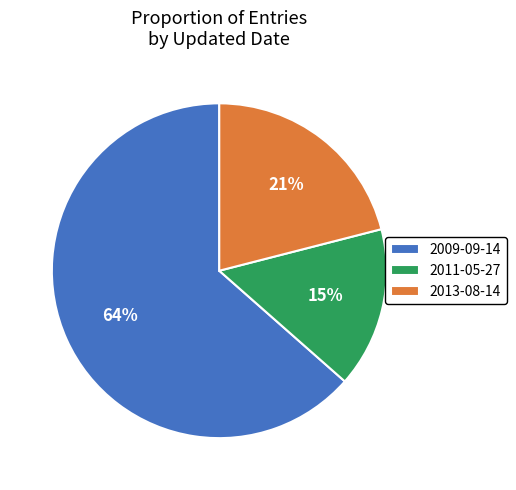

What percentage is the 2009-09-14 slice, to the nearest percent?

64%